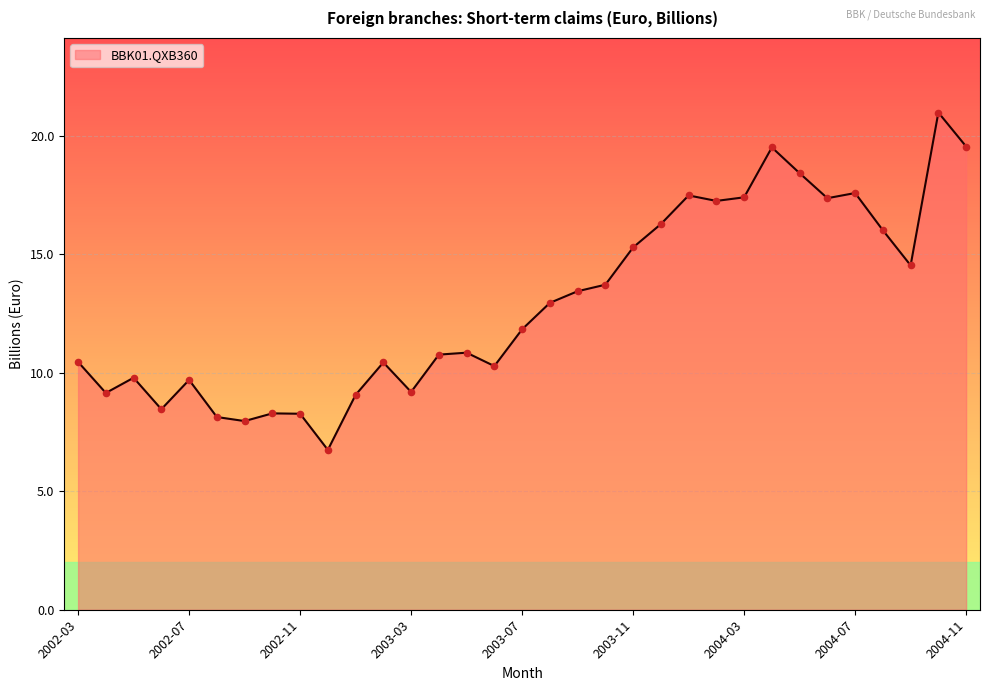

What is the smallest value displayed?

6.7